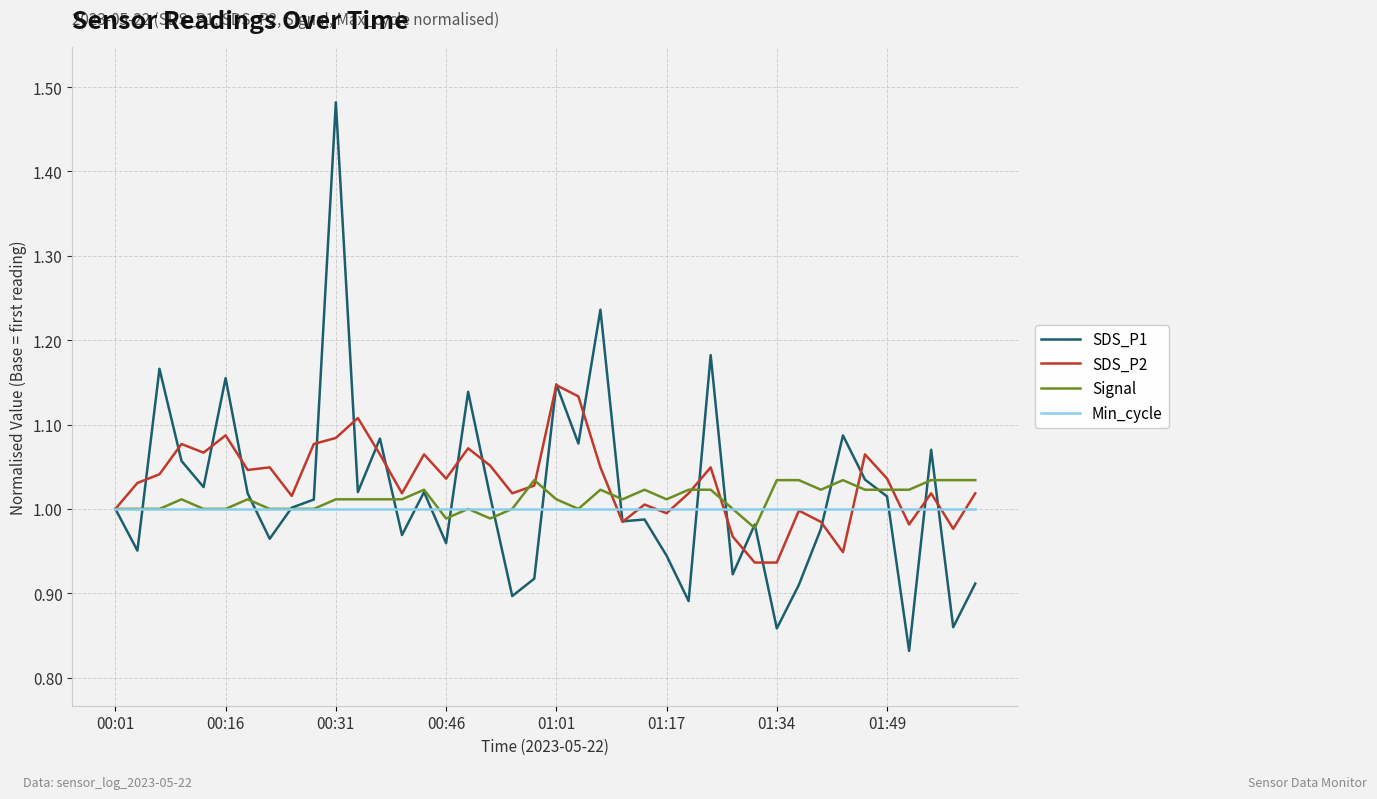

Which series has the largest range (max minus min)?

SDS_P1